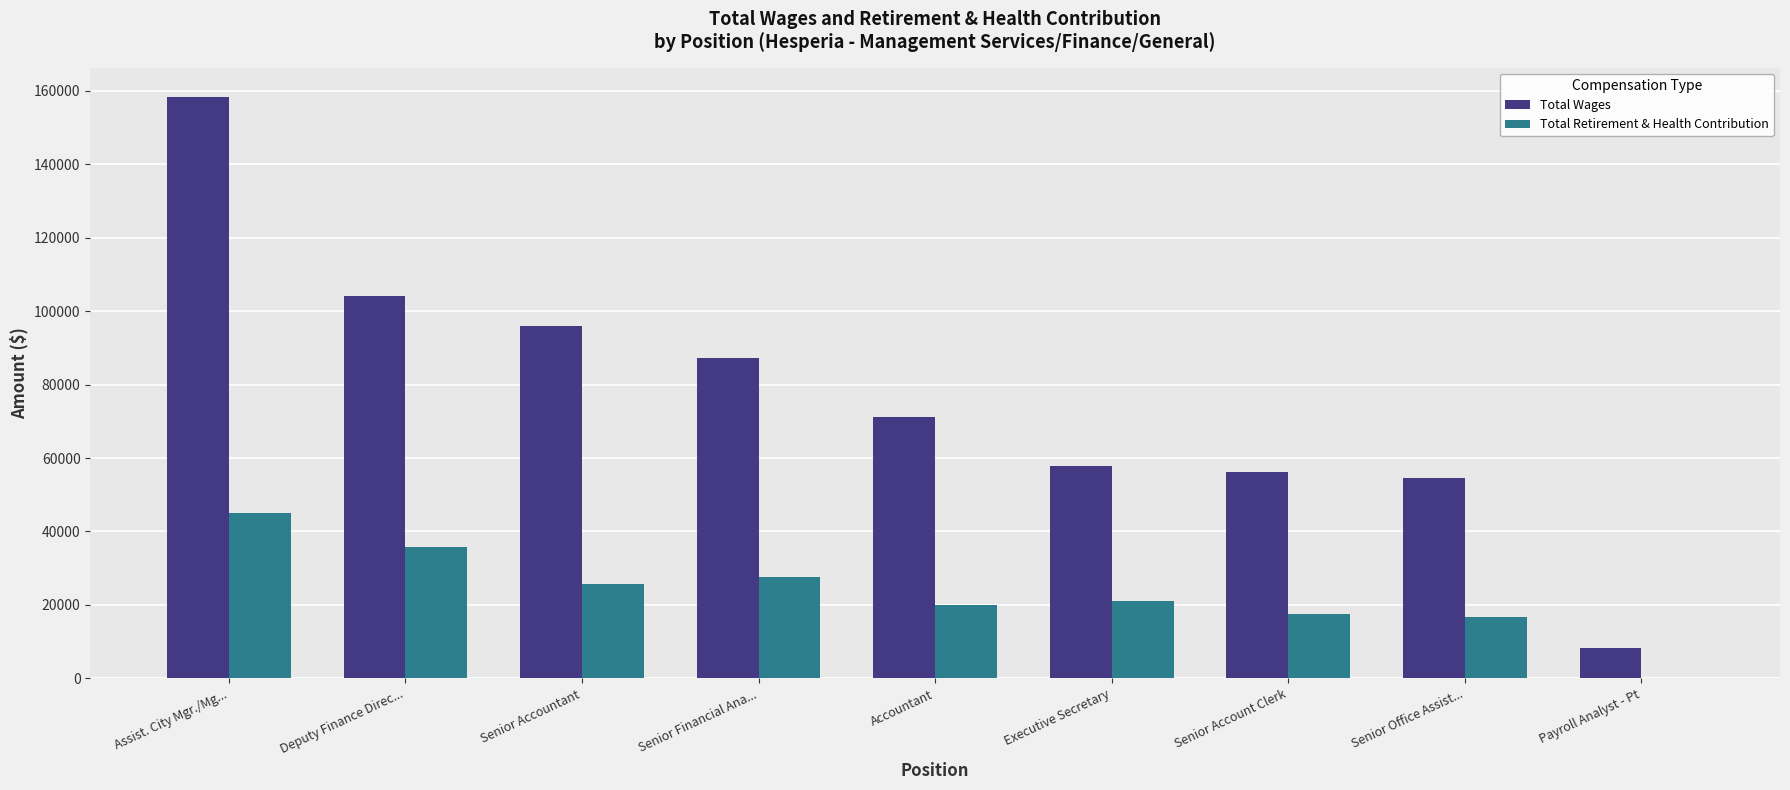

Is the value of Total Retirement & Health Contribution at Deputy Finance Direc... greater than the value of Total Wages at Accountant?

No